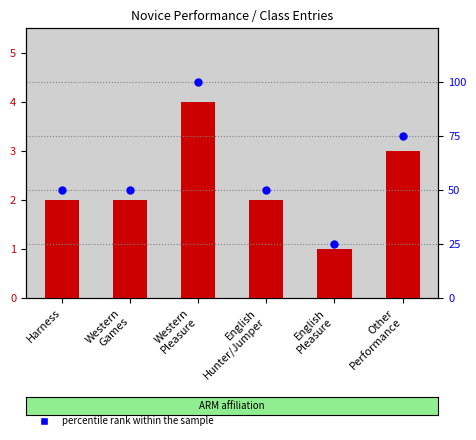

Which series has the largest total across all categories?

percentile rank within the sample